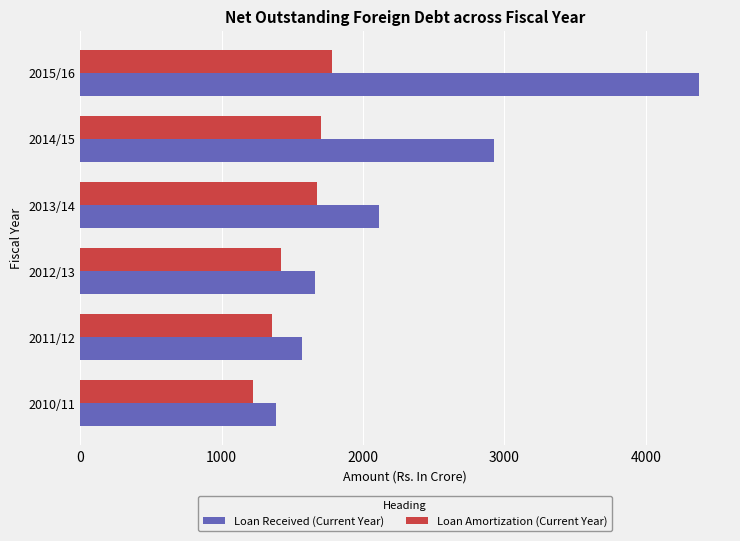

At which category is the sum across all series the highest?

2015/16